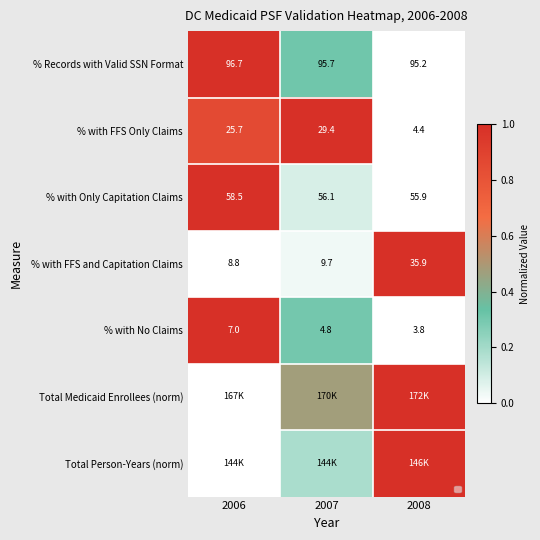

What is the maximum value for Total Person-Years (norm)?

1.0